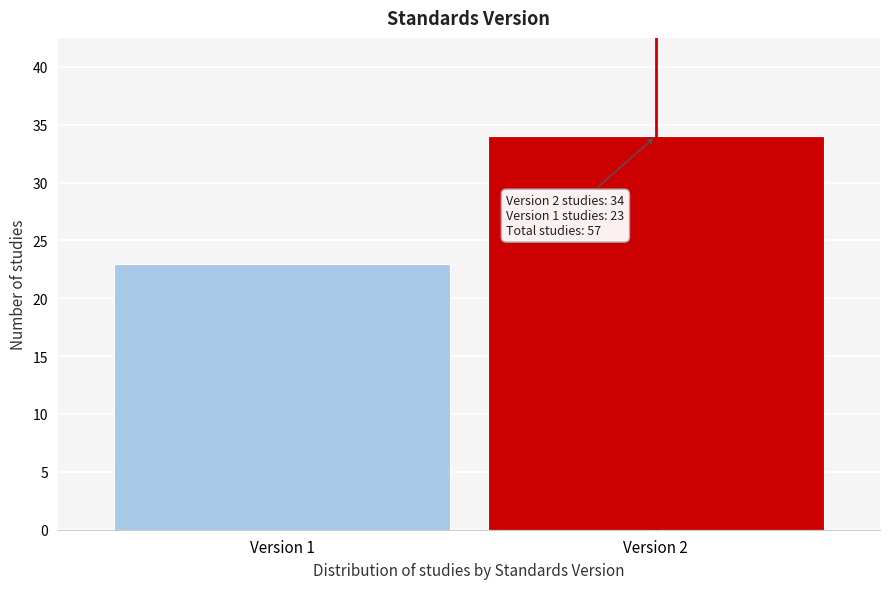

Reading right to left, list all the values displayed in this chart.

Version 2=34	Version 1=23